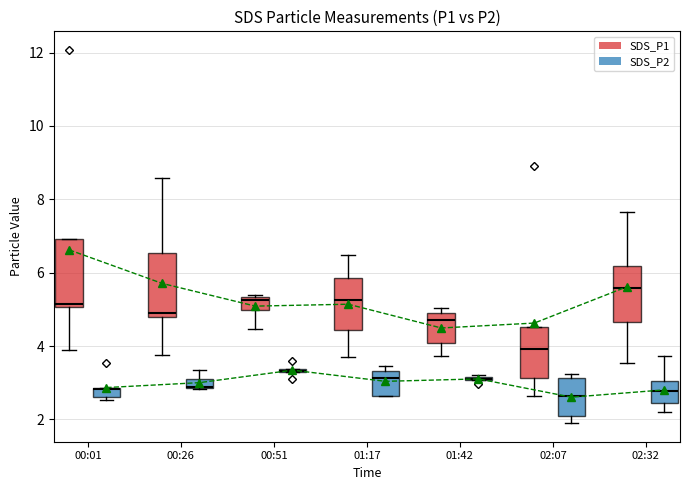

Which series has the largest total across all categories?

SDS_P1